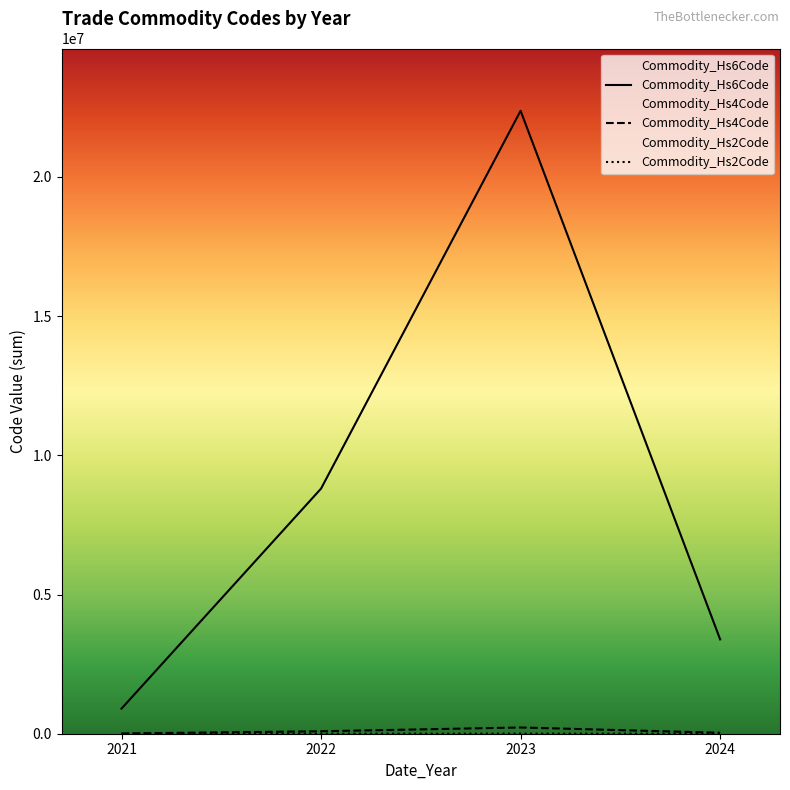

What is the difference between the highest and lowest values at 2024?

3388304